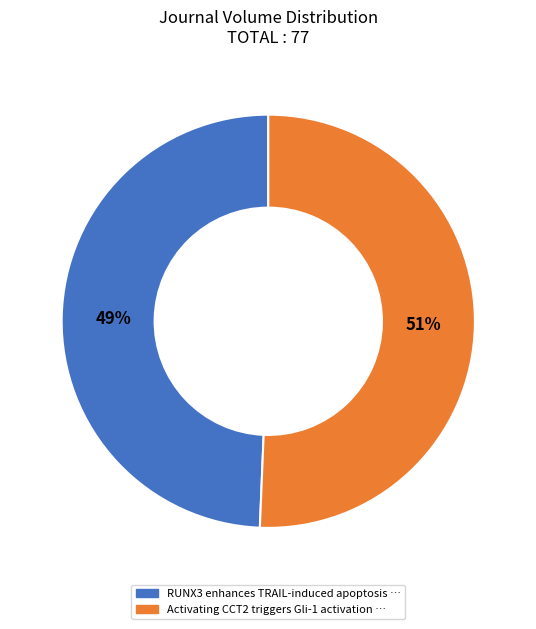

The RUNX3 enhances TRAIL-induced apoptosis slice represents 63% of the pie. True or false?

False